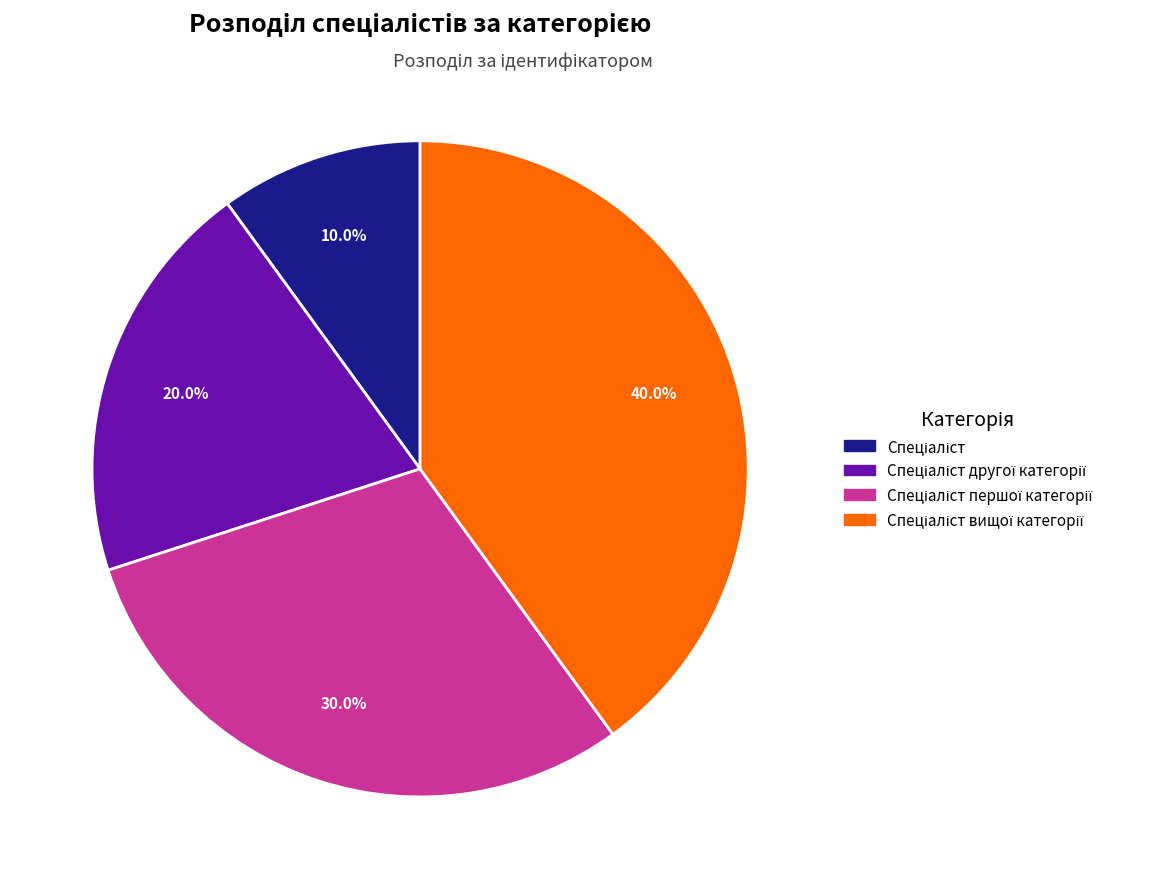

Does any single category account for the majority?

No